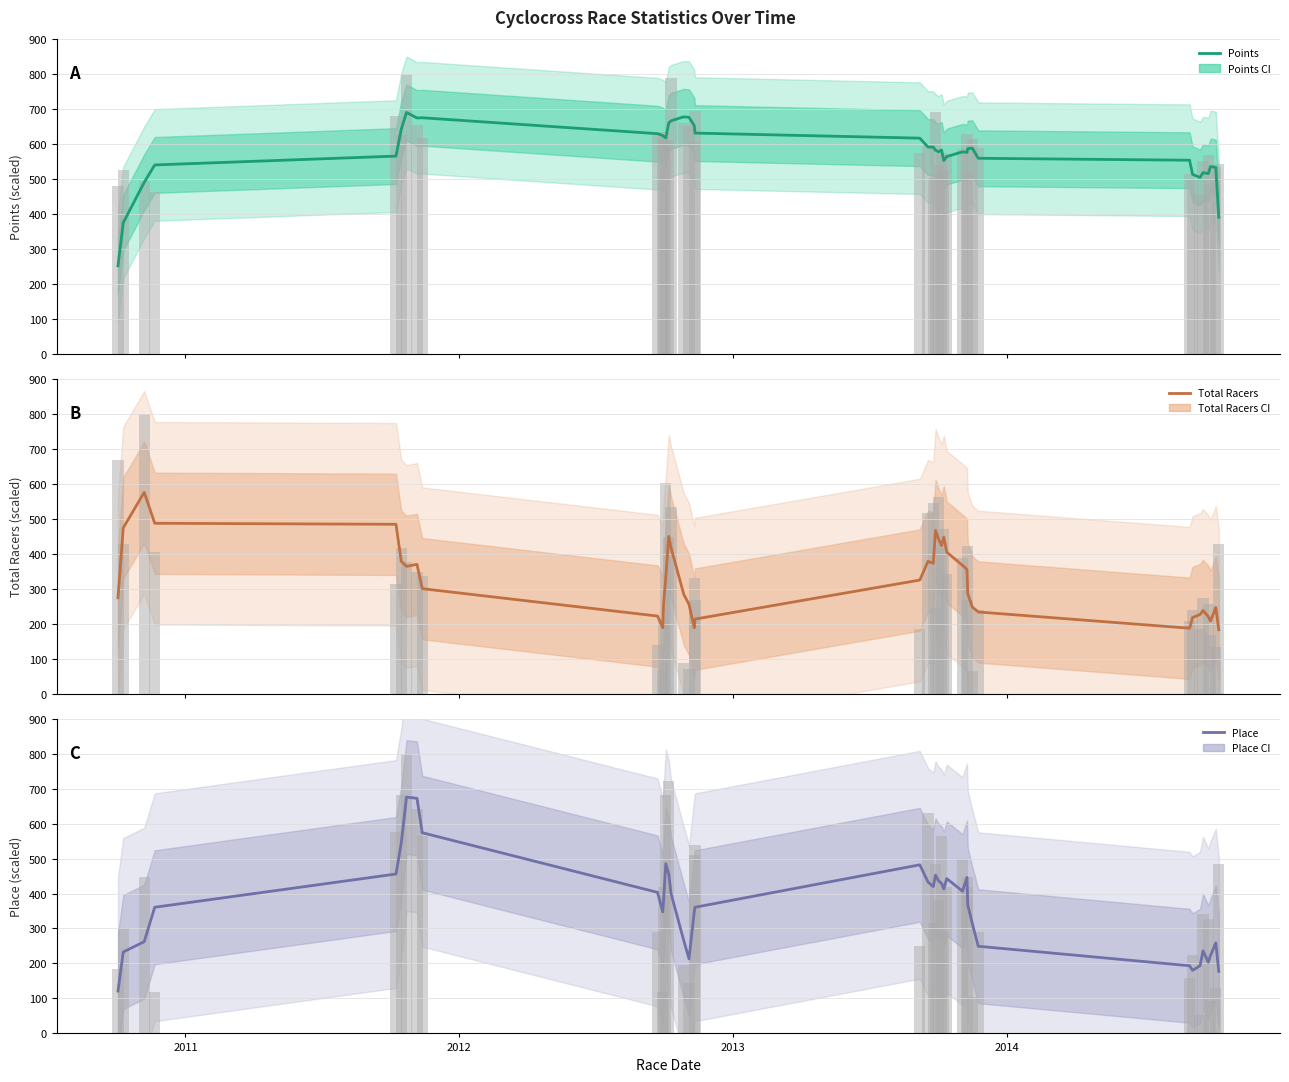

How many values in the Points series are below 582?

19